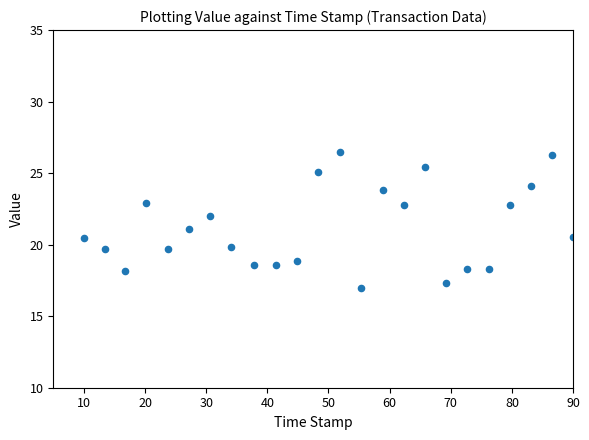

What is the range of X values (max minus min)?

80.0